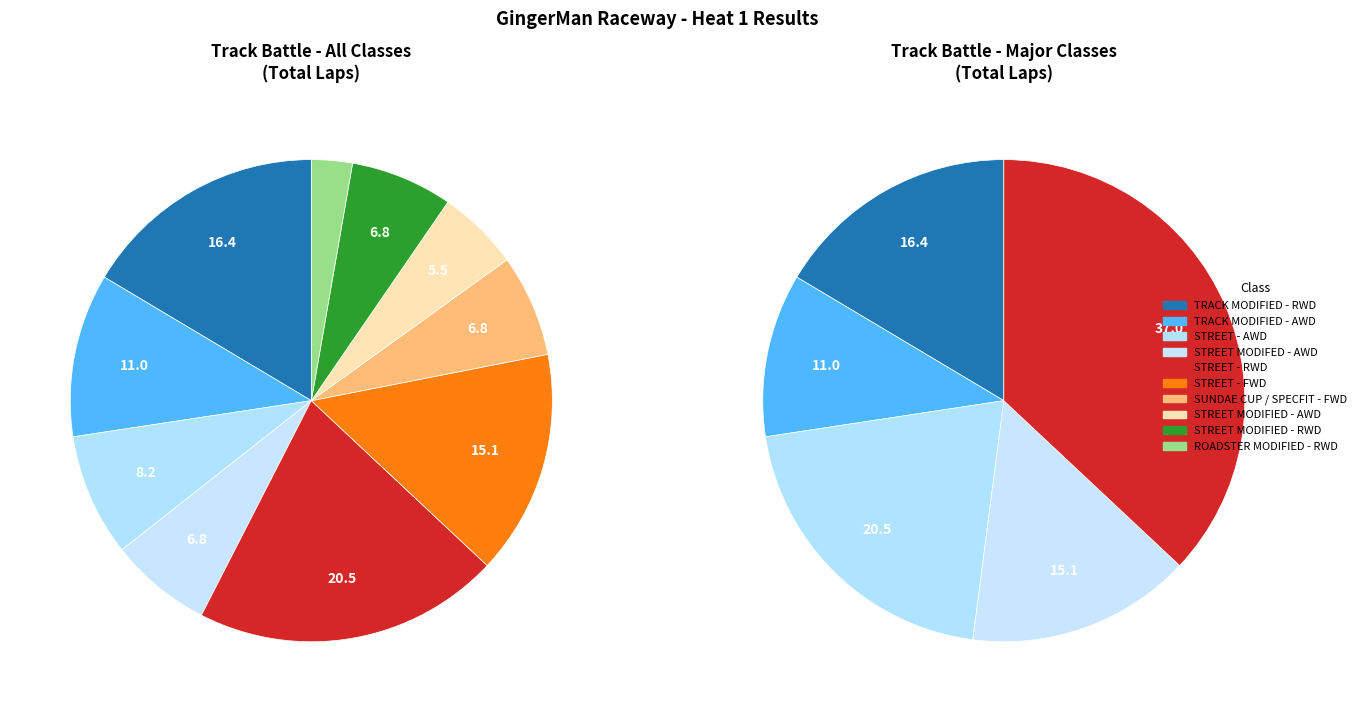

The Gil Winningham slice represents 14% of the pie. True or false?

False